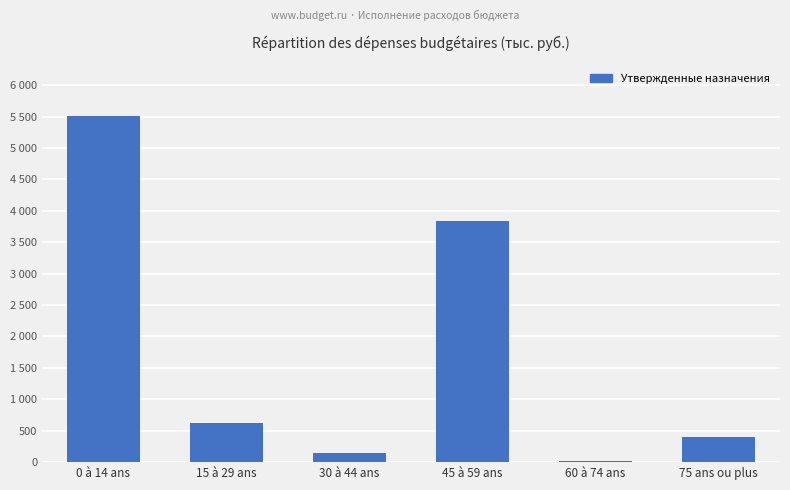

Are the bars horizontal?

No